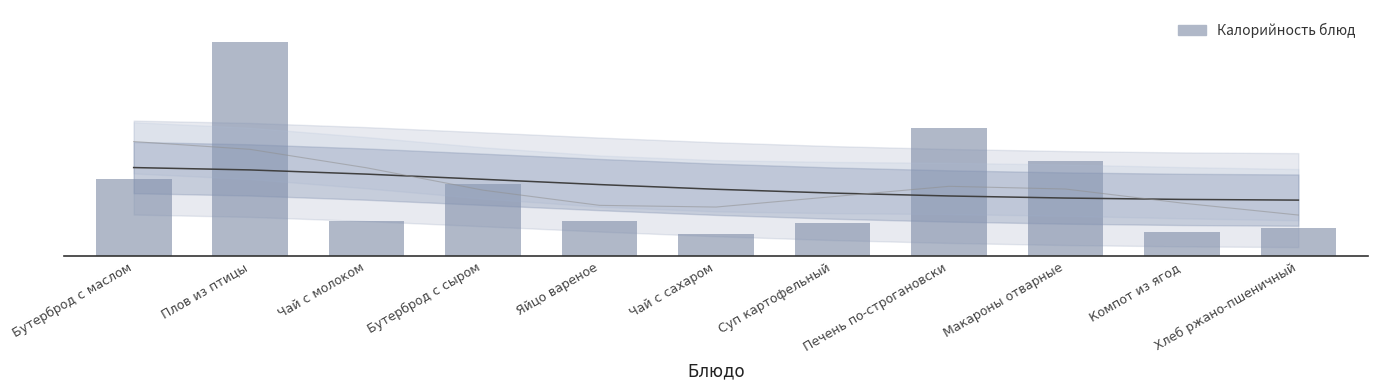

What is the difference between the values at Печень по-строгановски and Макароны отварные?

15.3